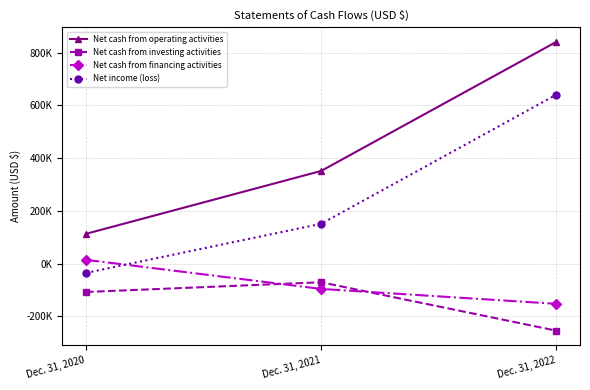

How many Net cash from operating activities values are between 112626 and 841904?

3